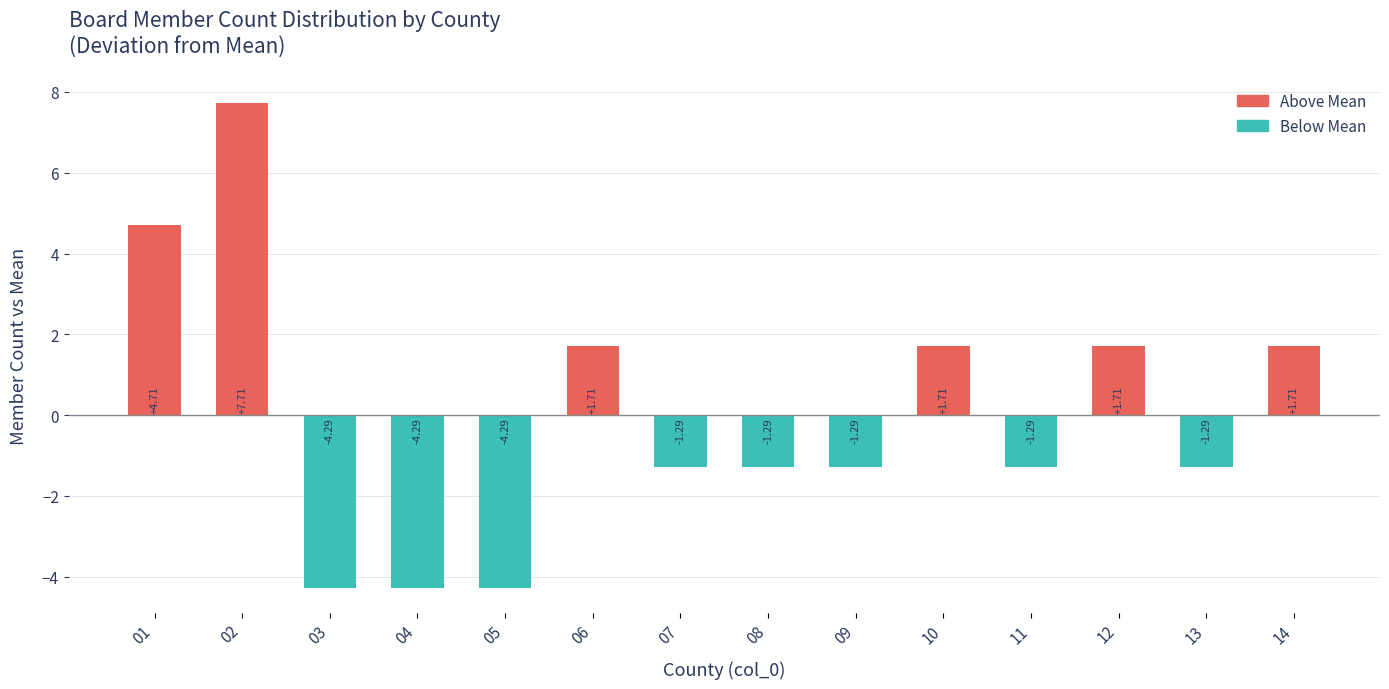

How many data points are above -1?

6